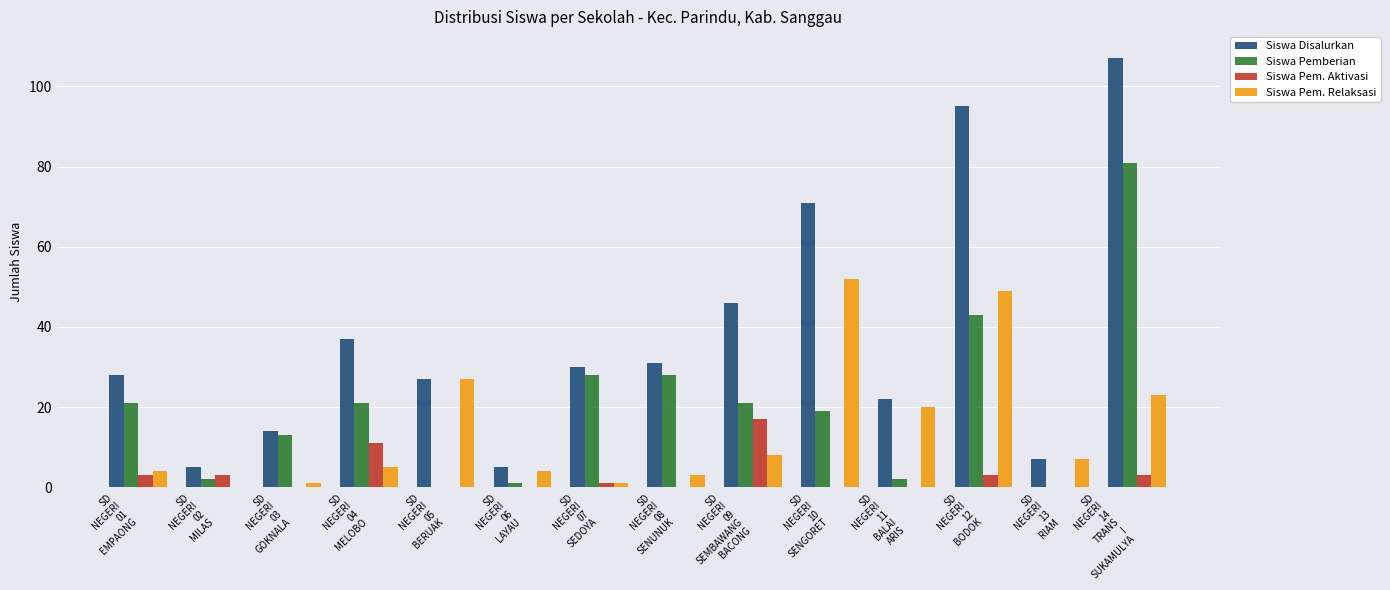

Count the number of categories in the chart.

14